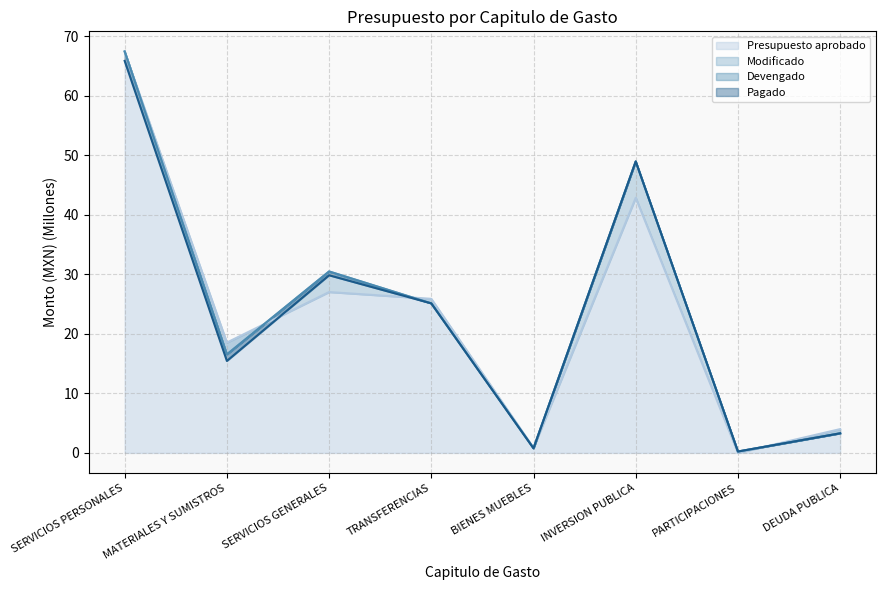

What is the spread (max minus min) of values at TRANSFERENCIAS?

0.8